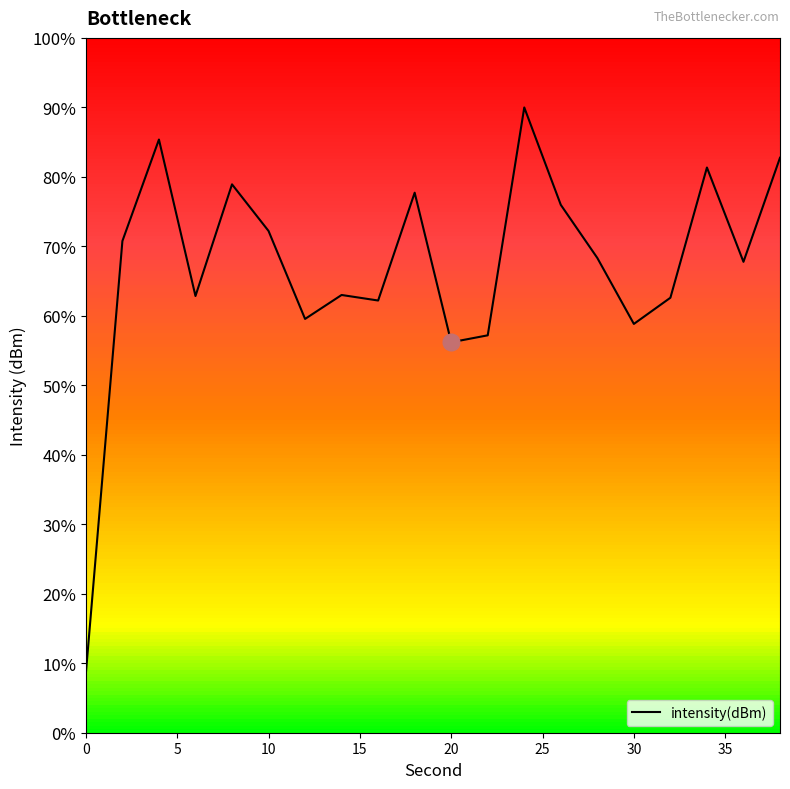

Is this an area chart (filled region under the line)?

No